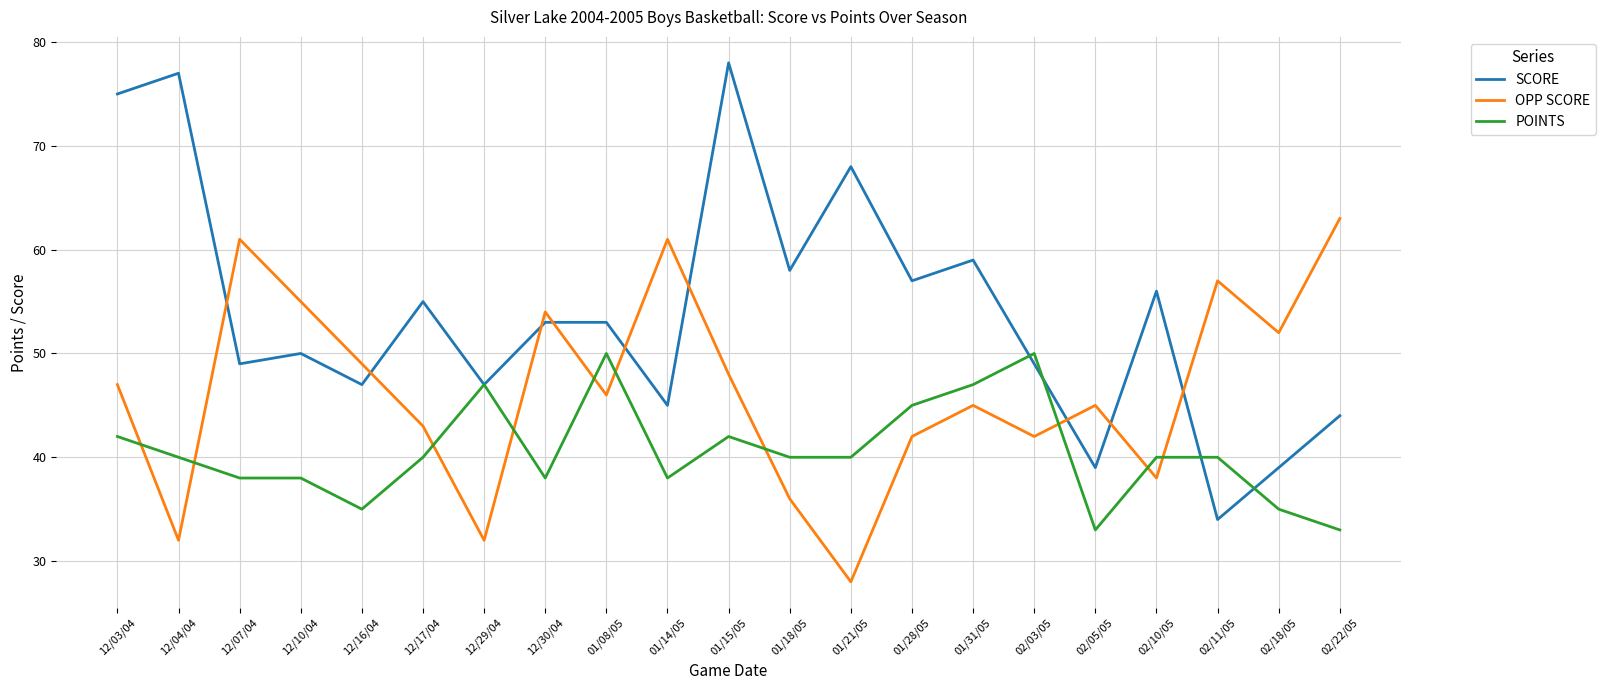

What is the average value of the POINTS series?

41